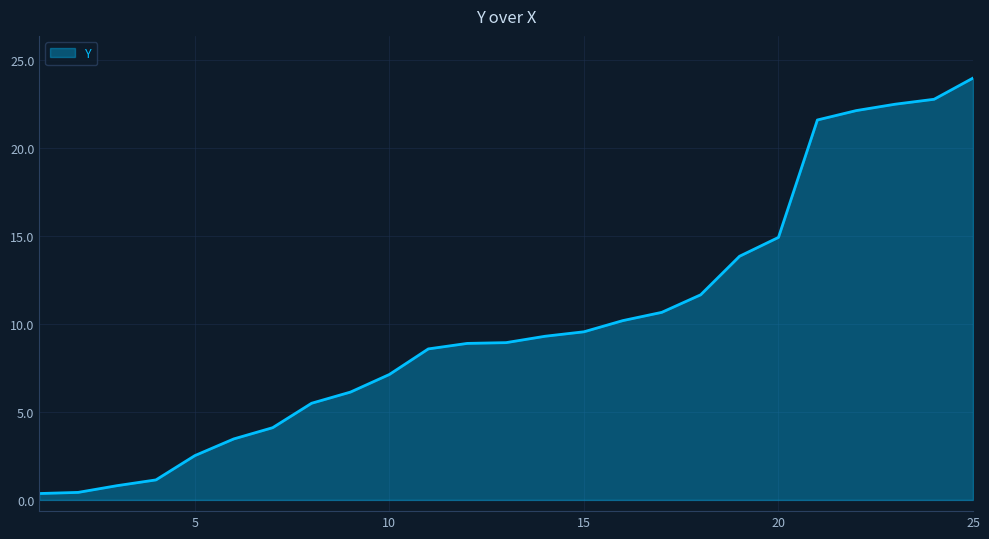

What is the maximum value shown in the chart?

24.0